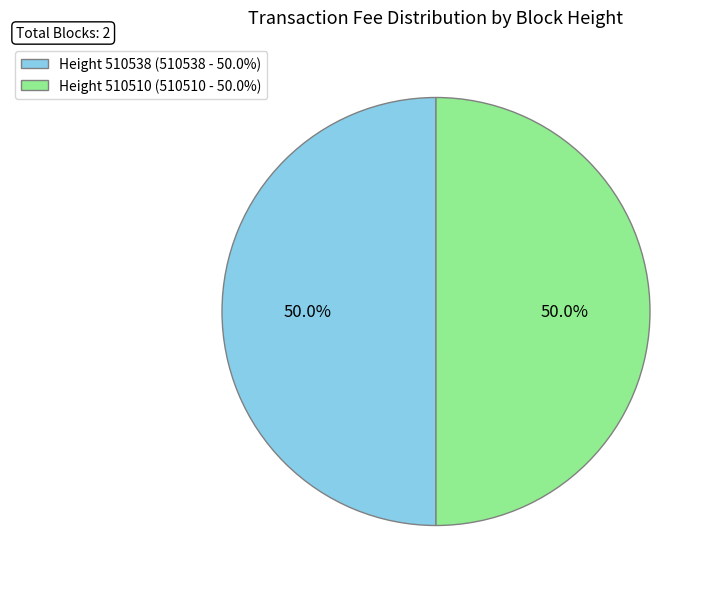

What is the ratio of the value at Height 510538 (510538 - 50.0%) to the value at Height 510510 (510510 - 50.0%)?

1.0